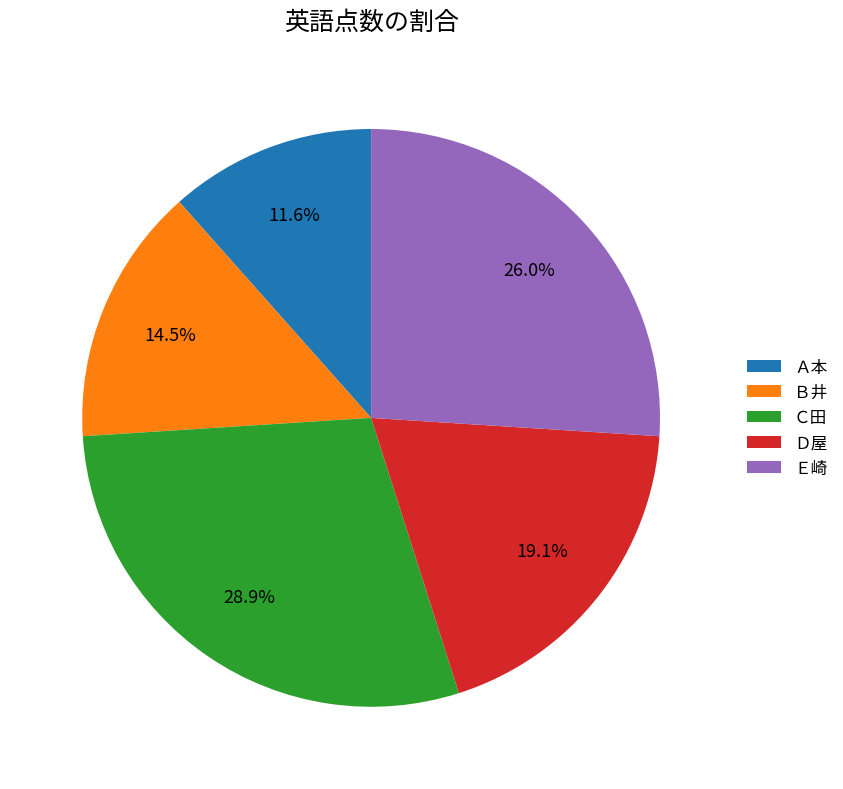

Which slice is the largest?

Ｃ田